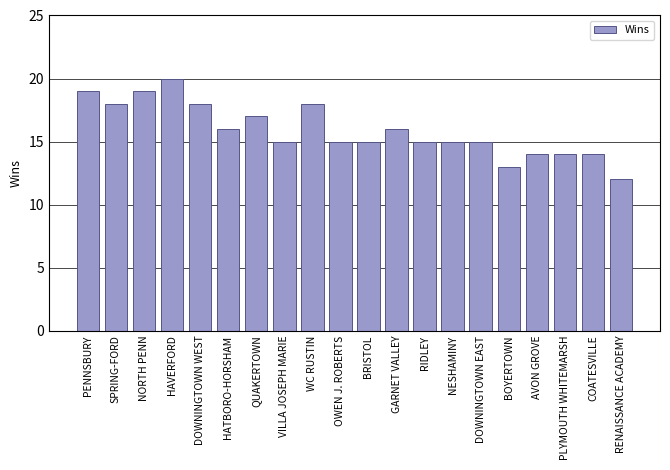

Read the value at DOWNINGTOWN EAST.

15